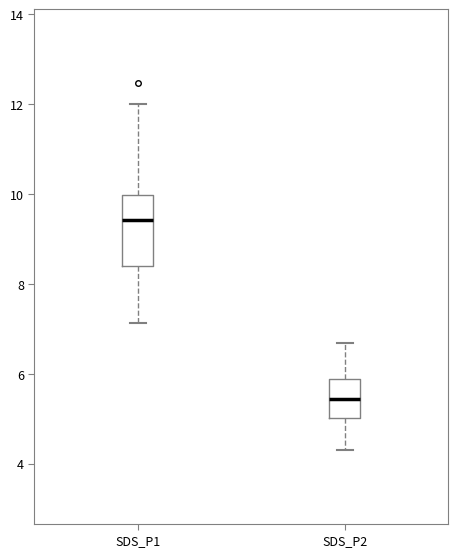

Which box's median line is the highest?

SDS_P1